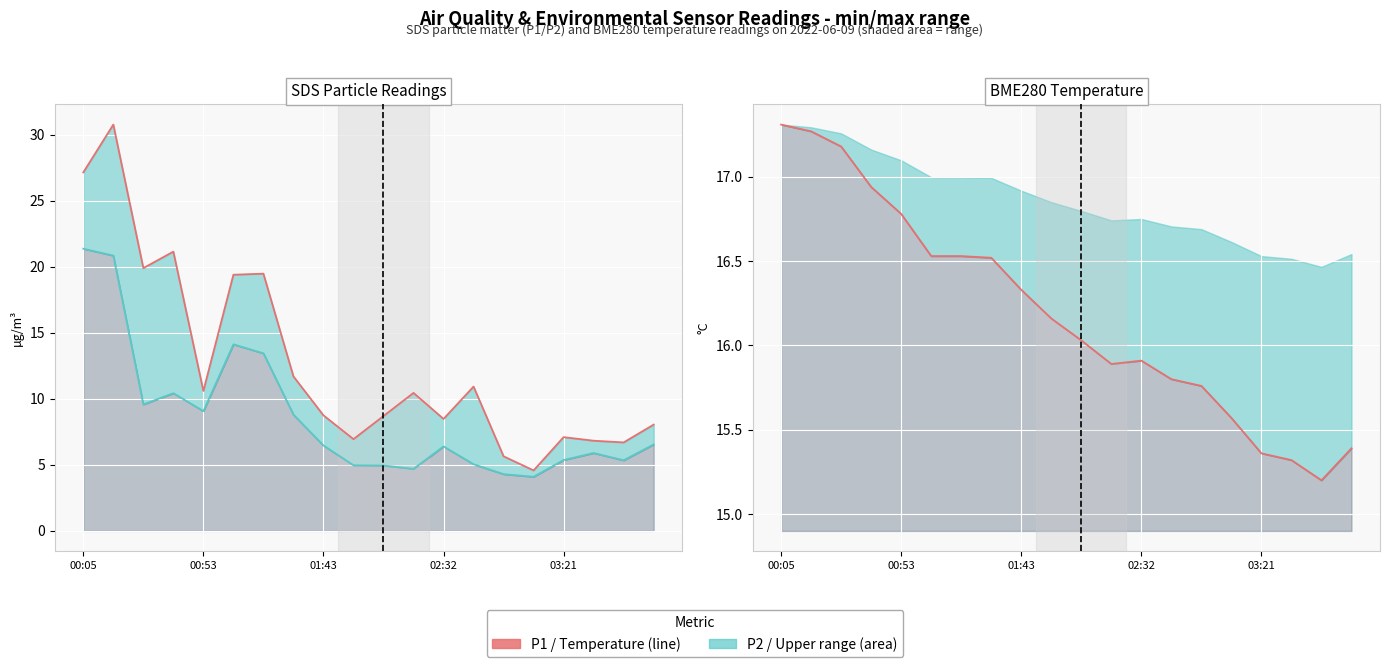

What is the value of the SDS_P2 point at the 9th from the left?

6.5